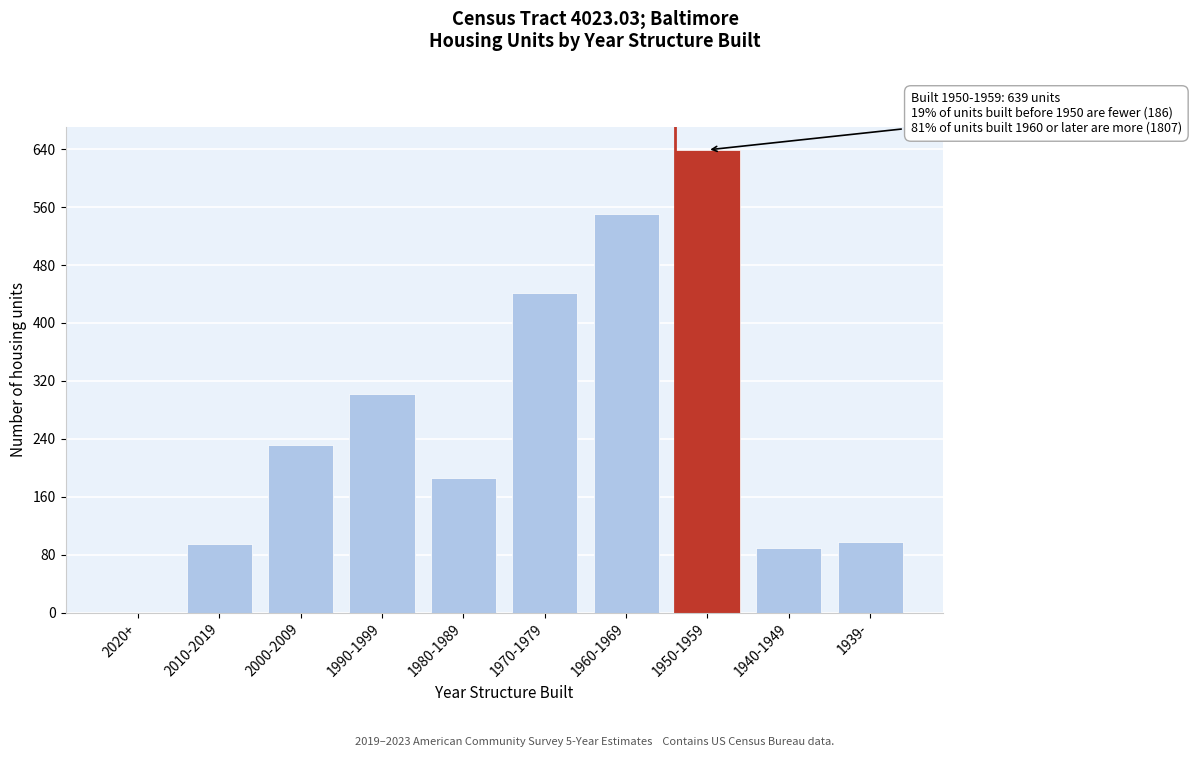

Is it true that the value at 1970-1979 is 442?

True